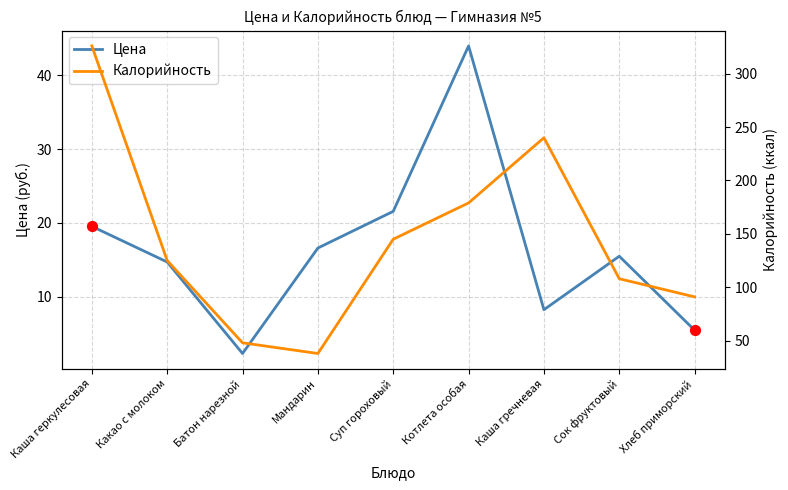

Which series contains the lowest Y value?

Цена